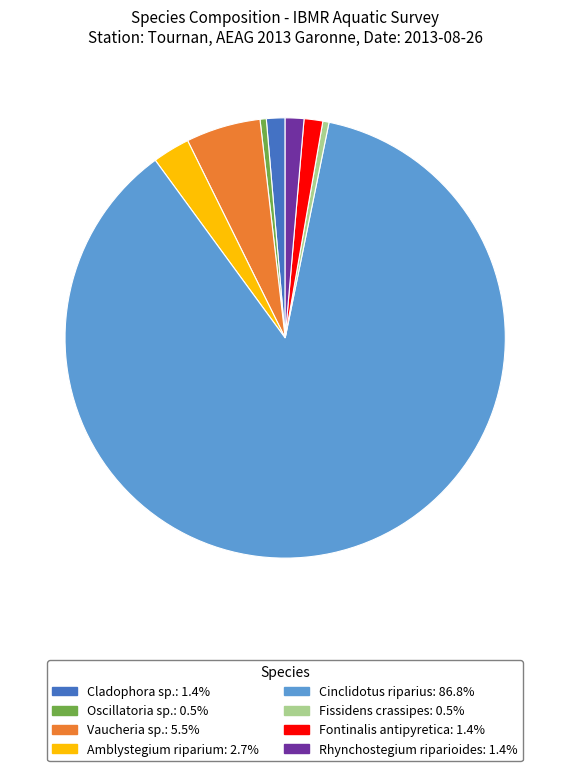

Which has a higher value, Oscillatoria sp. or Rhynchostegium riparioides?

Rhynchostegium riparioides